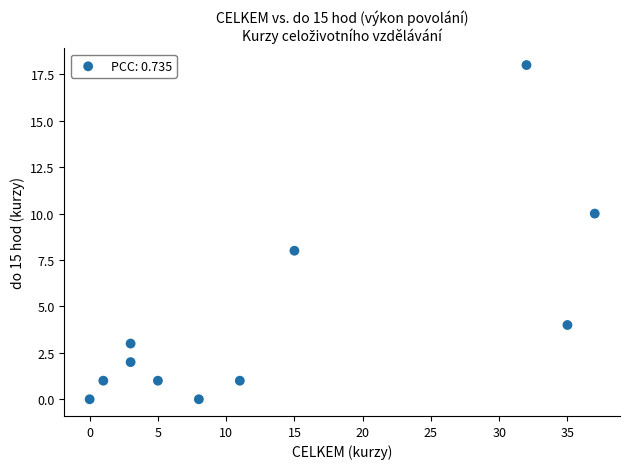

What is the average X value?

14